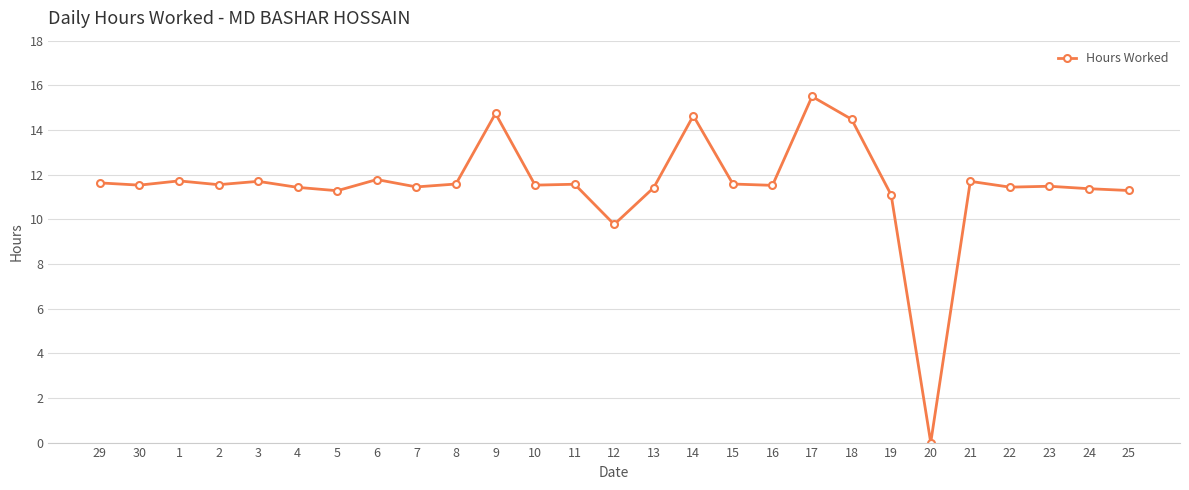

What is the approximate value at 24?

11.4